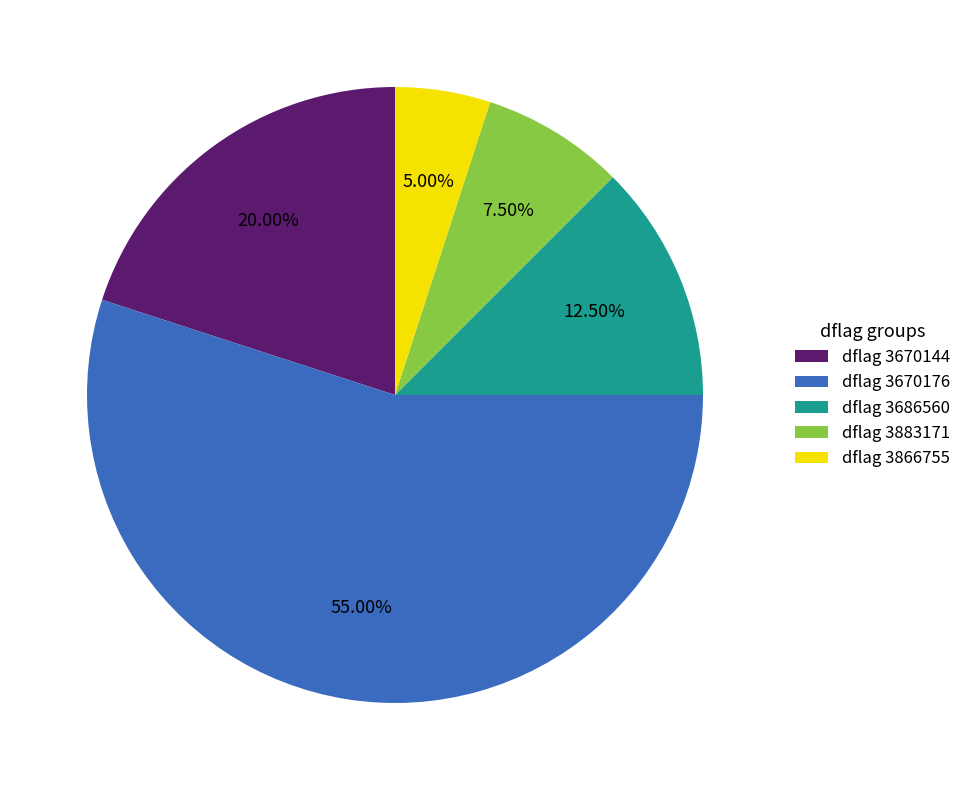

Do dflag 3670144 and dflag 3686560 together represent more than half of the pie?

No